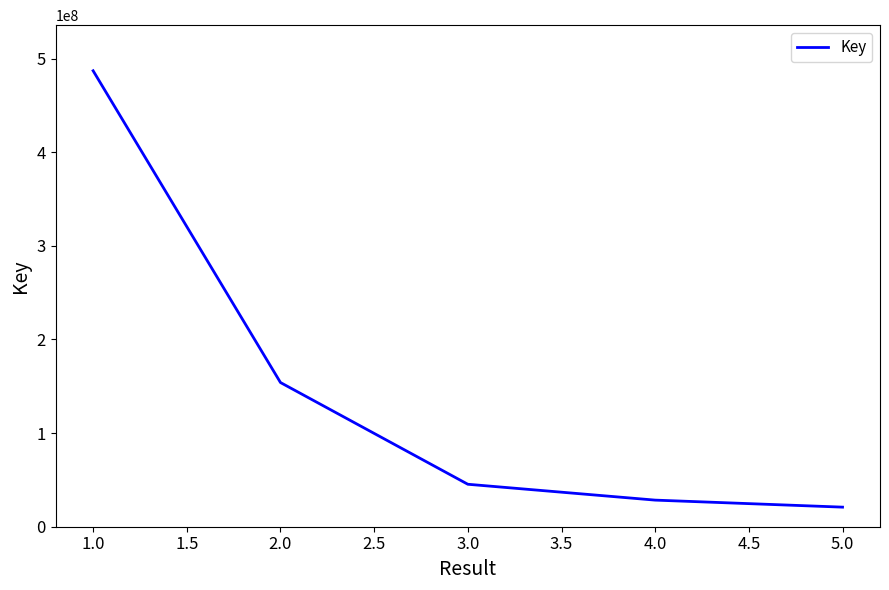

List the labels in order of value, largest first.

1.0, 2.0, 3.0, 4.0, 5.0